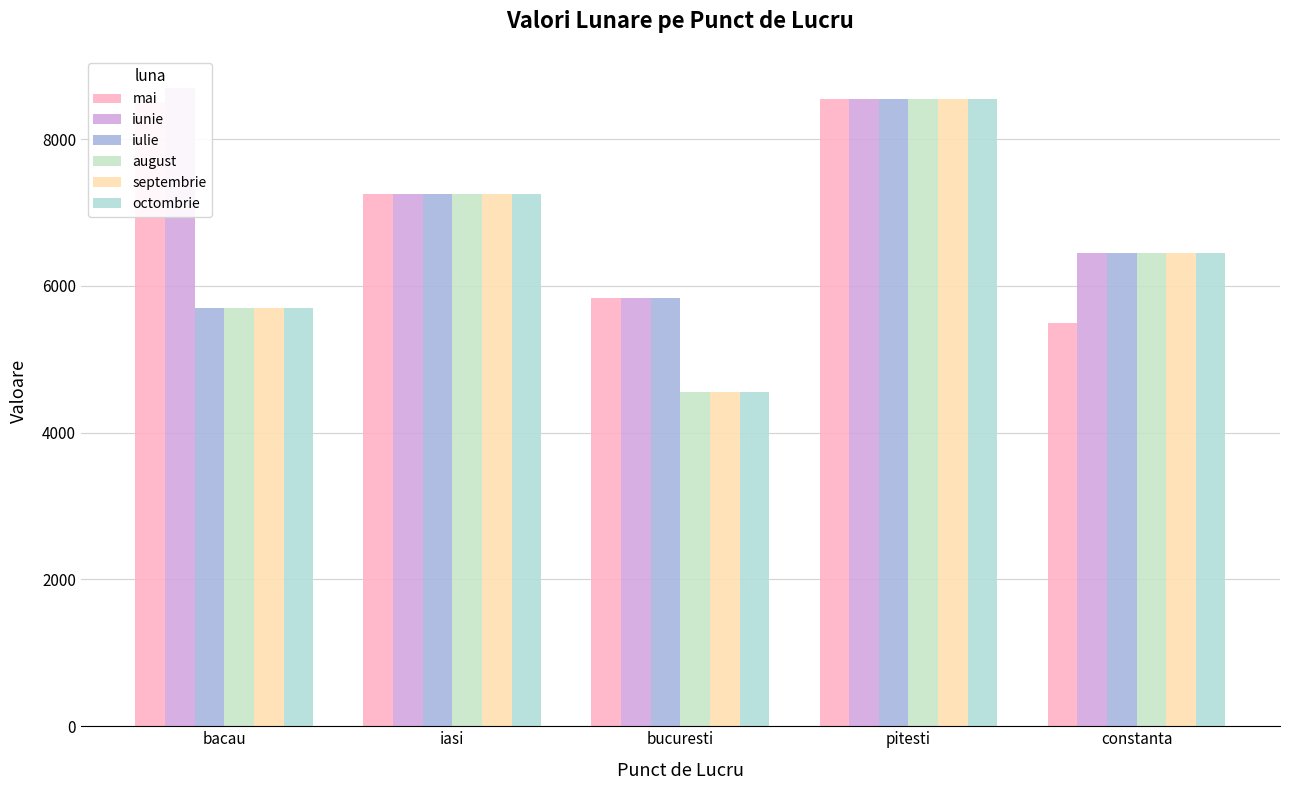

Reading left to right, what are all the values shown in this chart?

mai: bacau=8500	iasi=7250	bucuresti=5841	pitesti=8542	constanta=5500
iunie: bacau=8700	iasi=7250	bucuresti=5841	pitesti=8542	constanta=6451
iulie: bacau=5698	iasi=7250	bucuresti=5841	pitesti=8542	constanta=6451
august: bacau=5698	iasi=7250	bucuresti=4560	pitesti=8542	constanta=6451
septembrie: bacau=5698	iasi=7250	bucuresti=4560	pitesti=8542	constanta=6451
octombrie: bacau=5698	iasi=7250	bucuresti=4560	pitesti=8542	constanta=6451